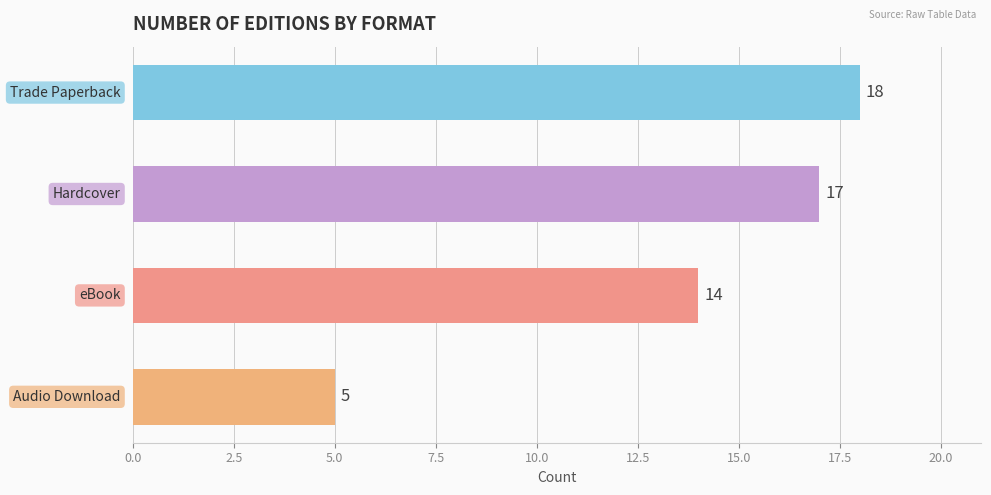

What is the value of the 4th bar from the top?

5